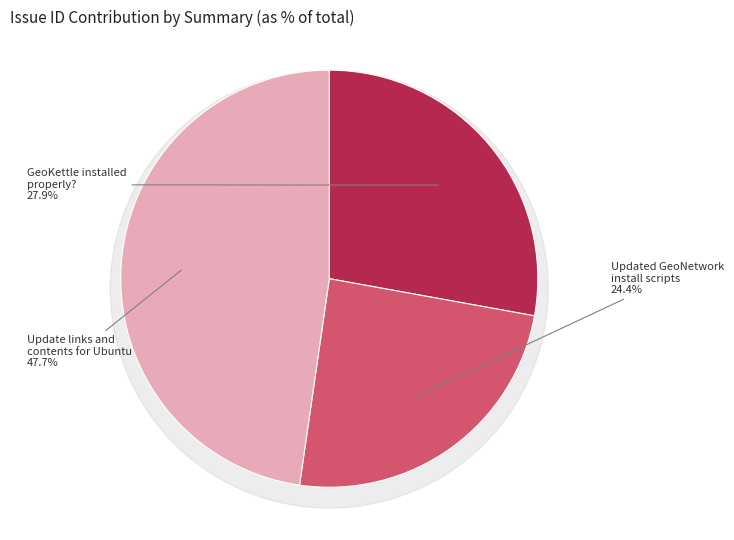

True or false: Updated GeoNetwork install scripts accounts for 24% of the total.

True